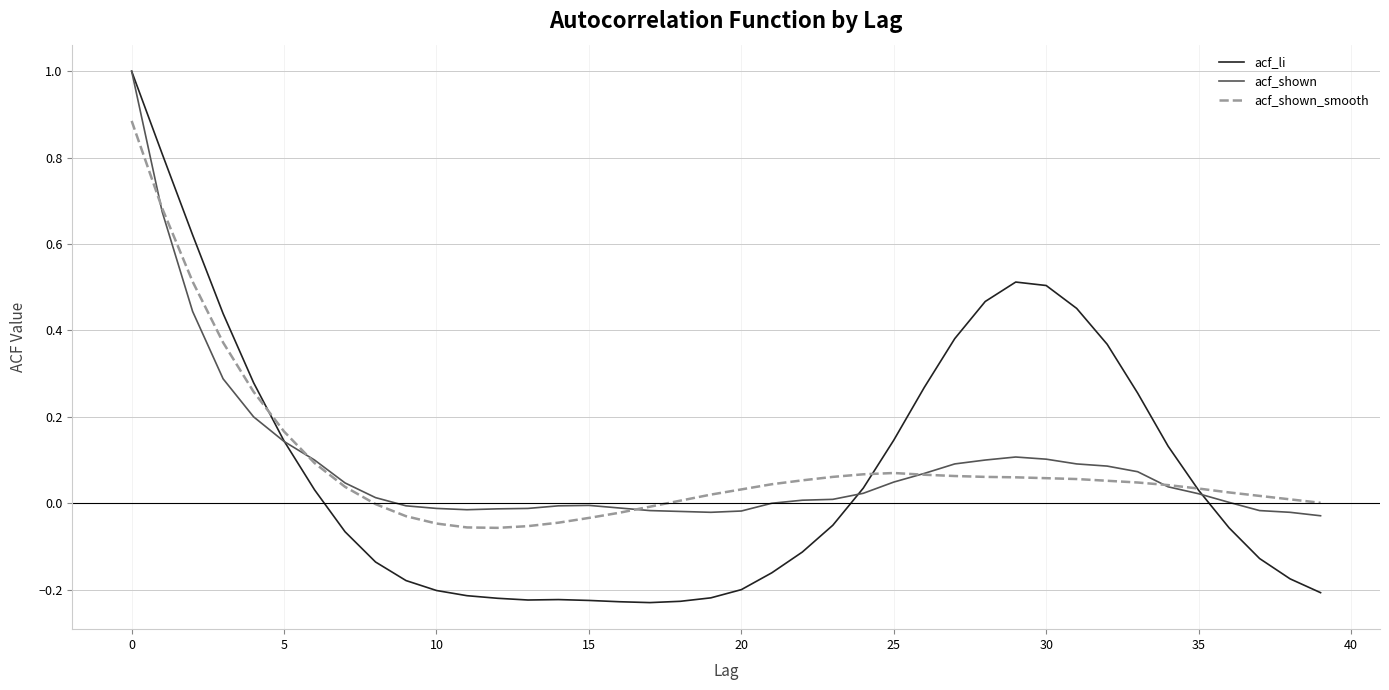

What is the maximum value for acf_li?

1.0